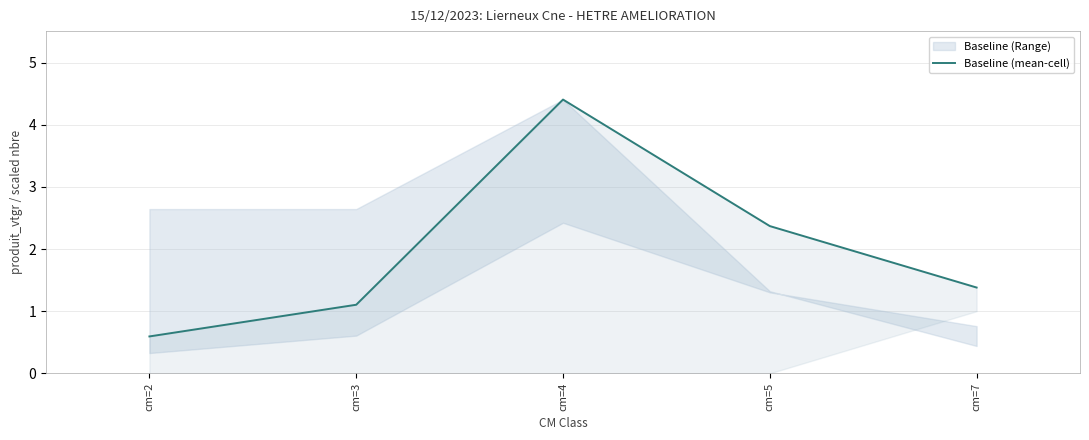

Is it true that the value at cm=3 is 1.1?

True